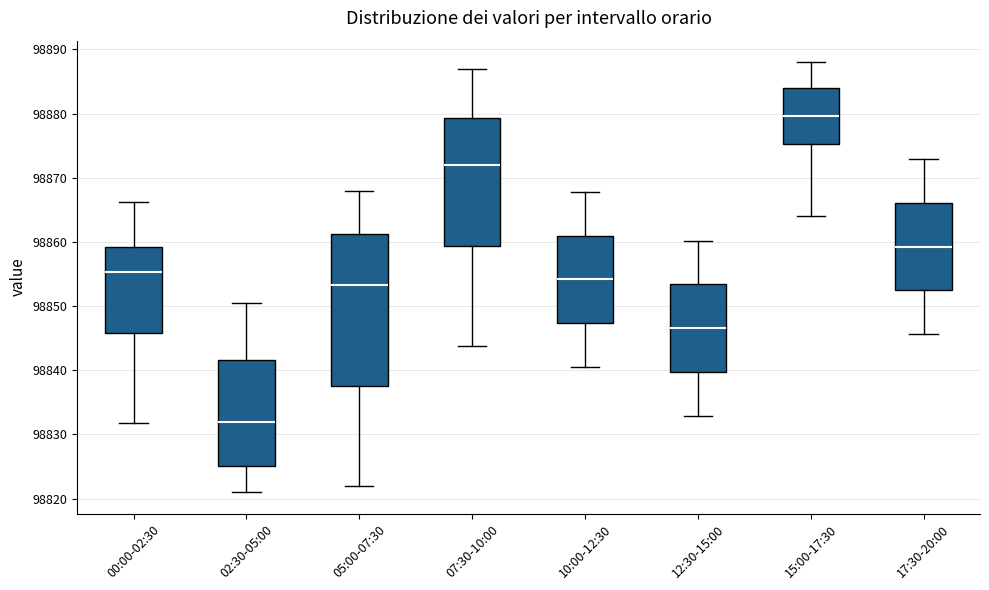

Where does the lower whisker of the box for 15:00-17:30 end on the y-axis? The values are not printed on the chart, so give them approximately, as read against the axis.

98864